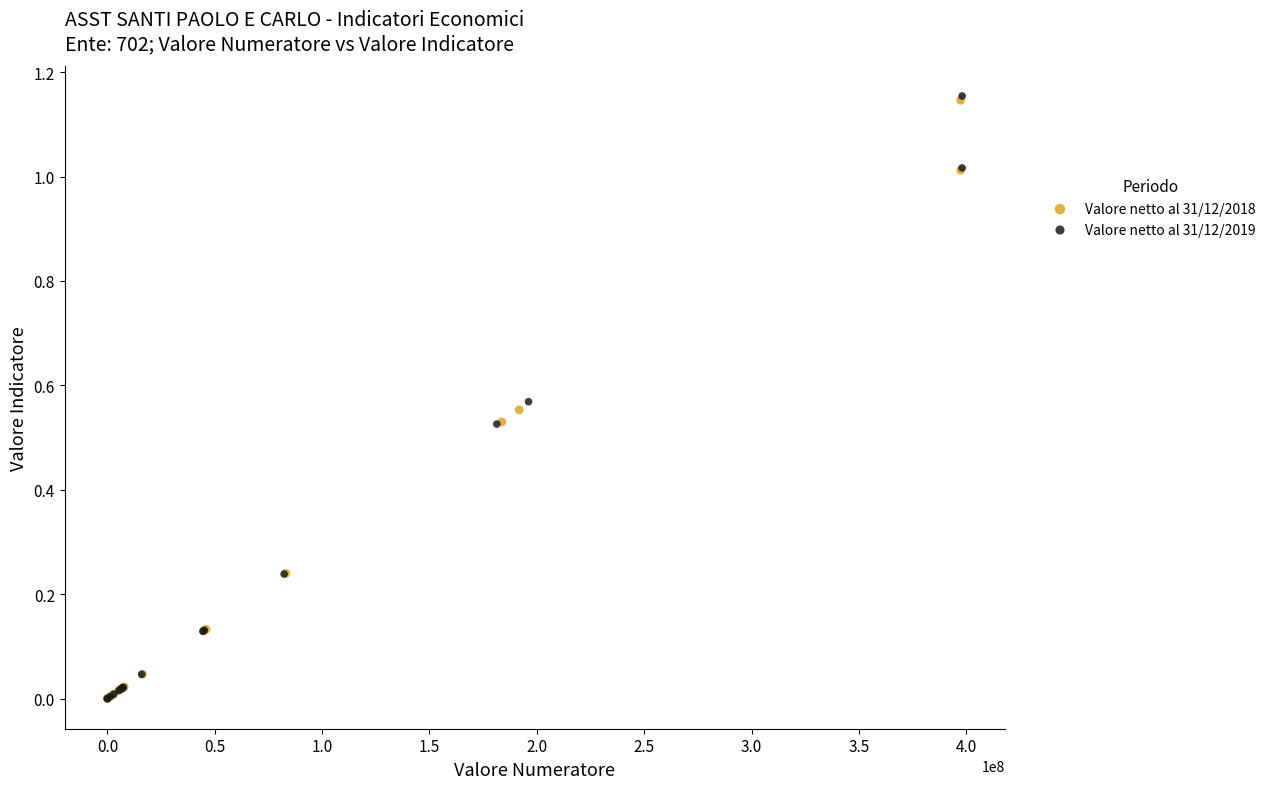

Which series has the largest Y range (max minus min)?

Valore netto al 31/12/2019